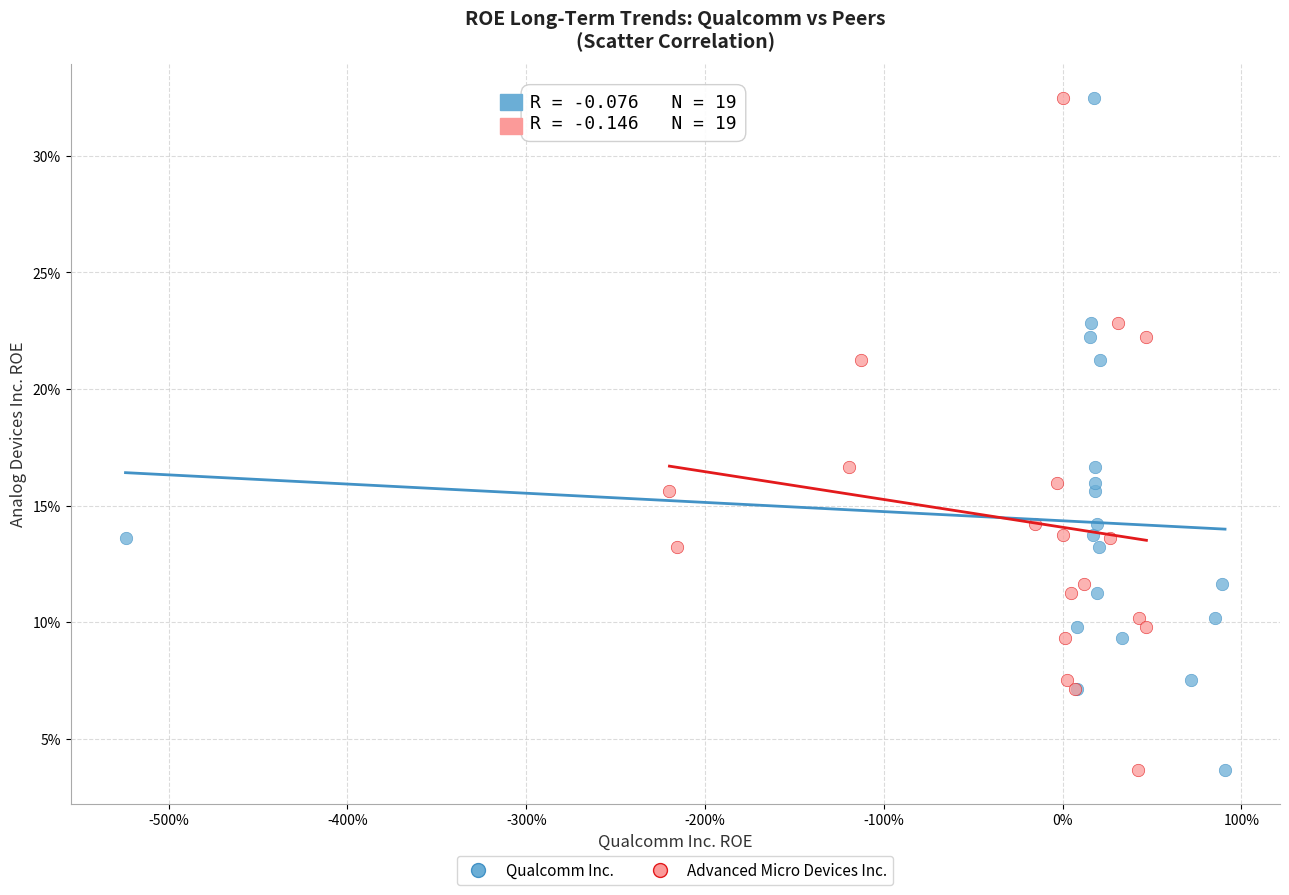

What are all the series names shown in the legend?

Qualcomm Inc., Advanced Micro Devices Inc.